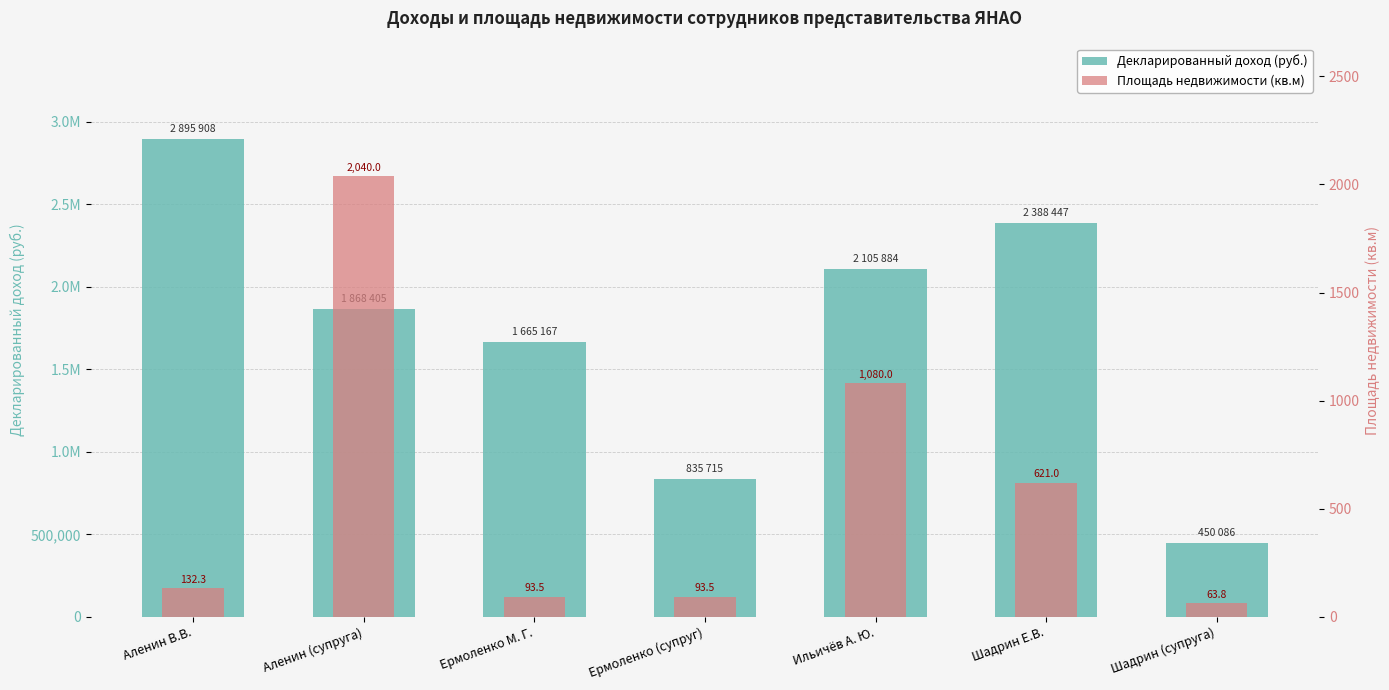

Reading left to right, list all the values displayed in this chart.

Декларированный доход (руб.): Аленин В.В.=2895907.9	Аленин (супруга)=1868405.3	Ермоленко М. Г.=1665166.8	Ермоленко (супруг)=835715.0	Ильичёв А. Ю.=2105884.3	Шадрин Е.В.=2388447.2	Шадрин (супруга)=450086.4
Площадь недвижимости (кв.м): Аленин В.В.=132.3	Аленин (супруга)=2040.0	Ермоленко М. Г.=93.5	Ермоленко (супруг)=93.5	Ильичёв А. Ю.=1080.0	Шадрин Е.В.=621.0	Шадрин (супруга)=63.8